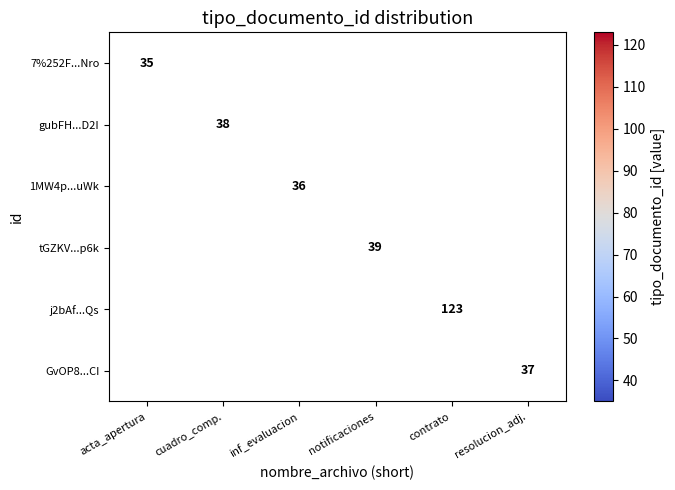

Which label corresponds to the largest value in the chart?

contrato